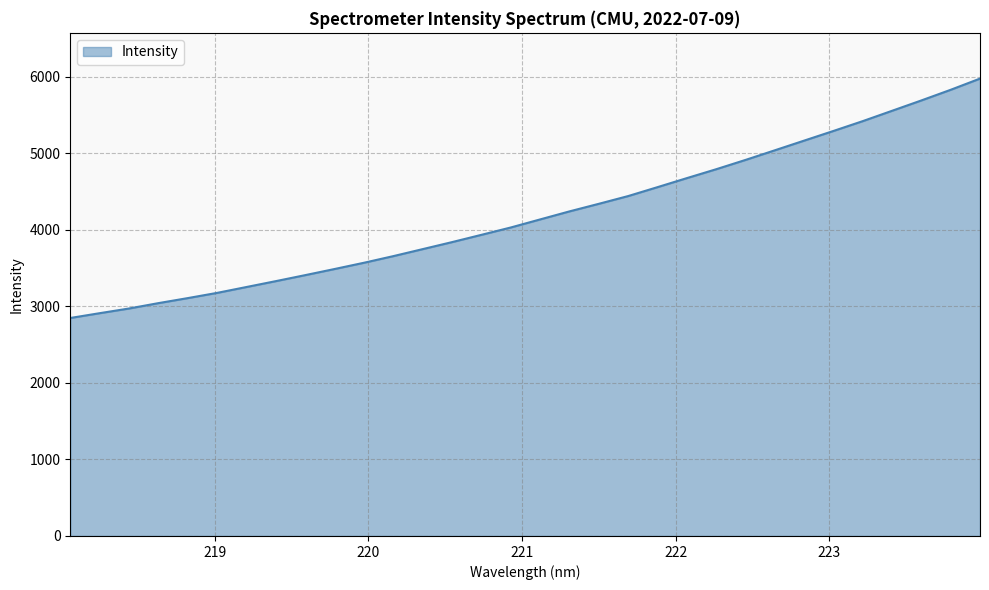

What is the smallest value displayed?

2848.6